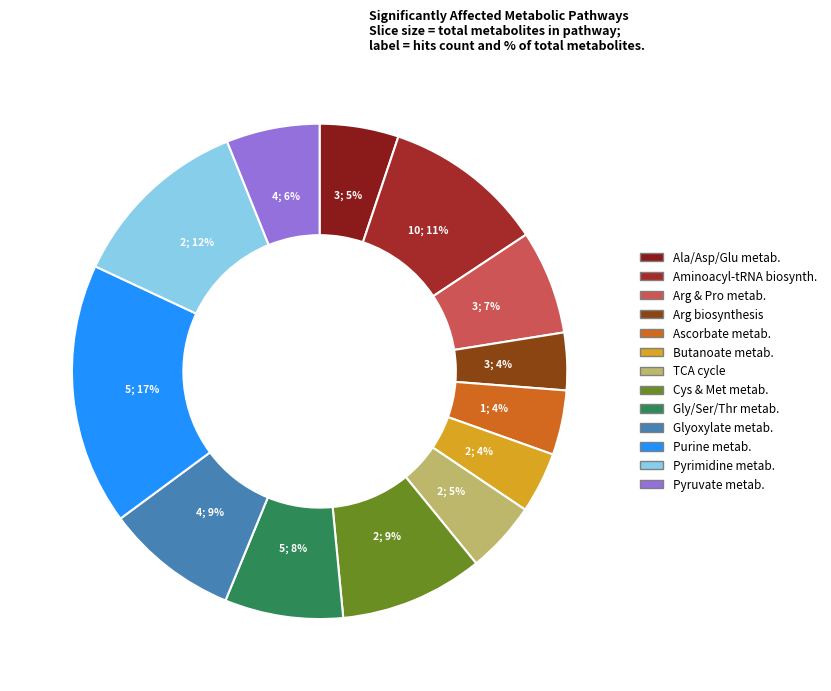

To the nearest percent, what is the average slice percentage?

8%